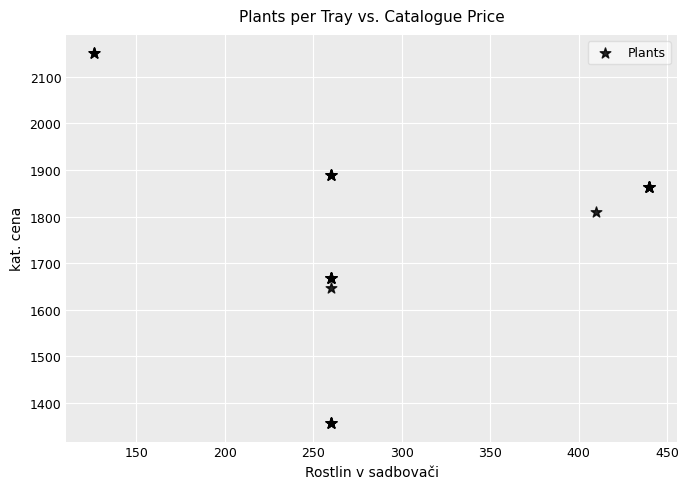

What Y value in the scatter plot is closest to 1753?

1809